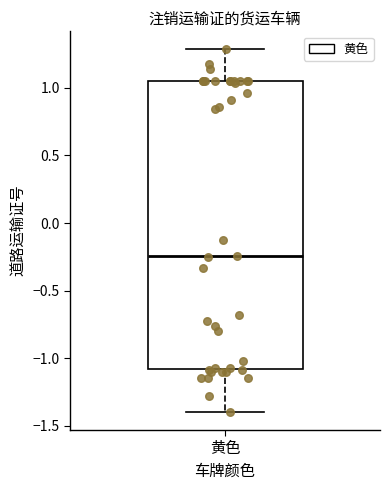

Read this box plot against the y-axis: the position of the median line, the range covered by the box, and the ends of both whiskers. The values are not printed on the chart, so give them approximately, as read against the axis.

median -0.25, box -1.10 to 1.05, whiskers -1.40 to 1.30